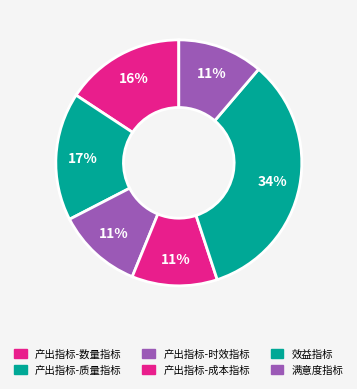

Which has a higher value, 产出指标-成本指标 or 产出指标-时效指标?

产出指标-成本指标